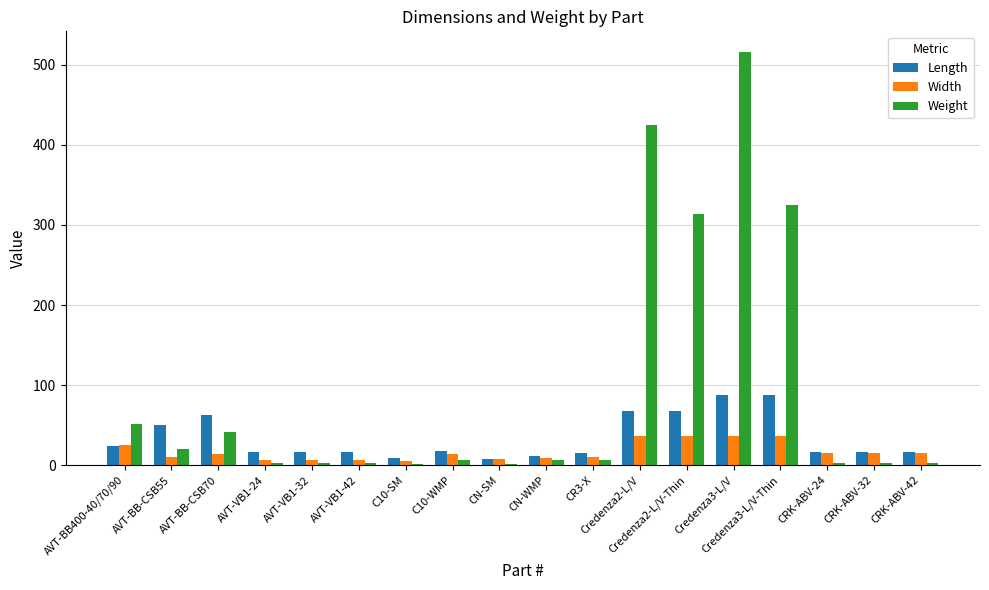

How many groups of bars are there?

18